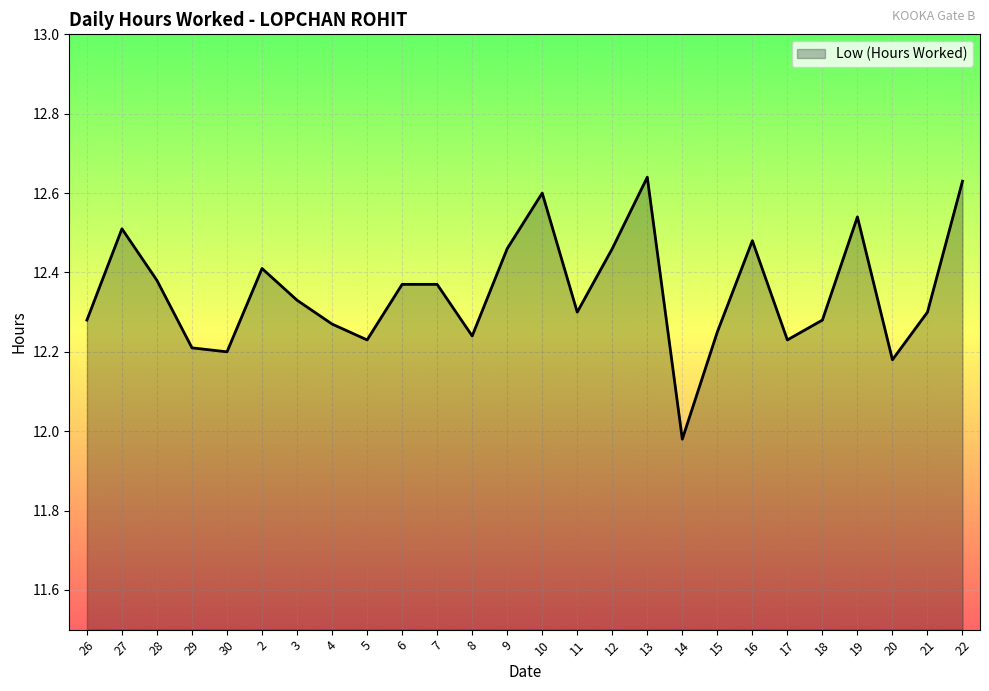

Is it true that the value at 4 is 12.3?

True